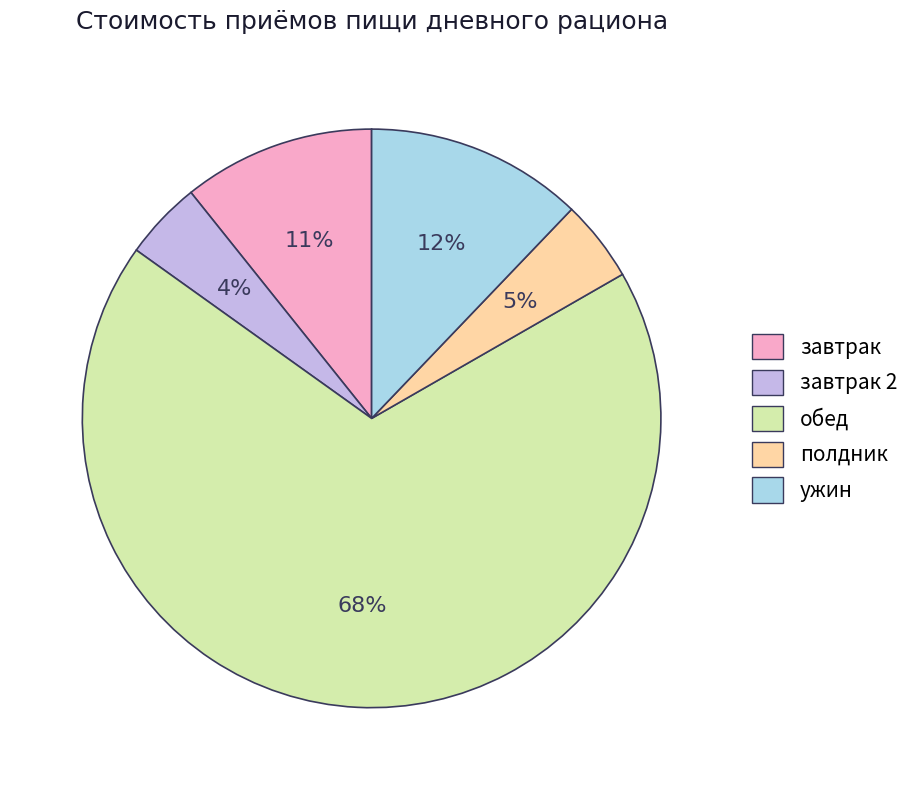

To the nearest percent, what percentage of the pie is завтрак?

11%